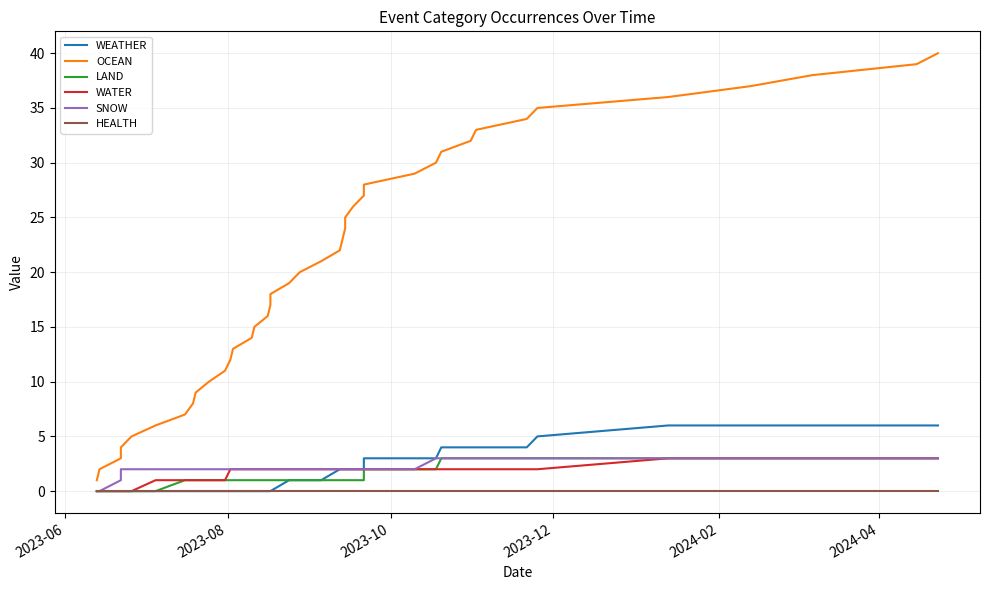

Count the number of data series in this chart.

6